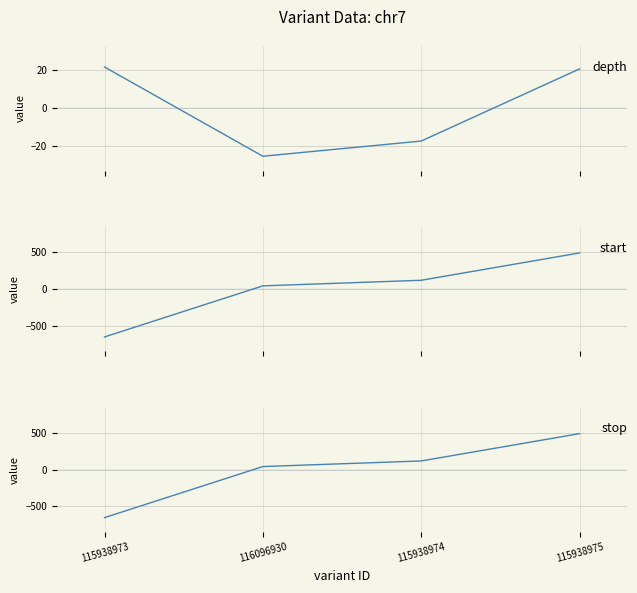

What is the difference between the second highest and minimum values in the start series?

771.0